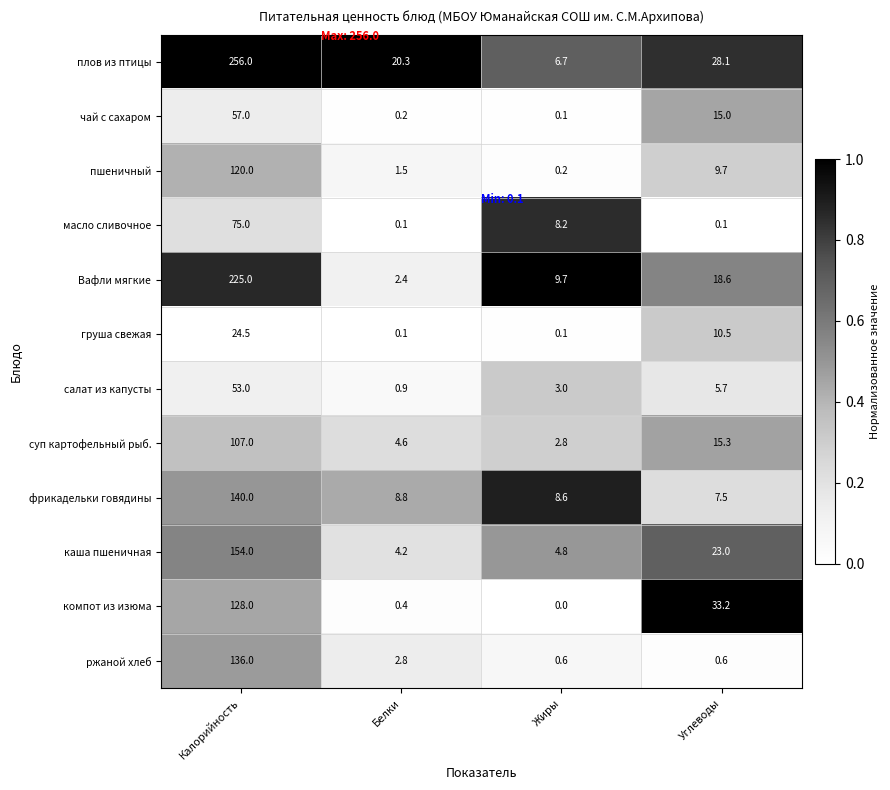

Is it true that фрикадельки говядины equals 8.6 at Жиры?

True